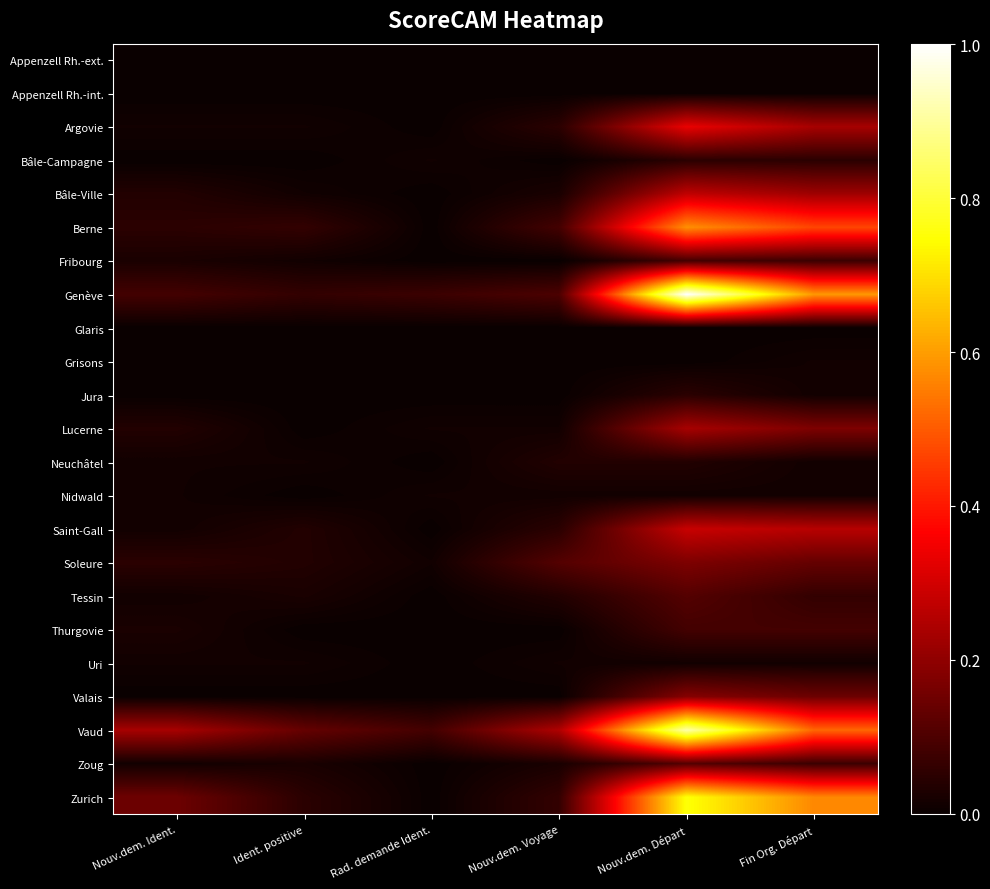

Which category has the highest value across all series?

Nouv.dem. Départ